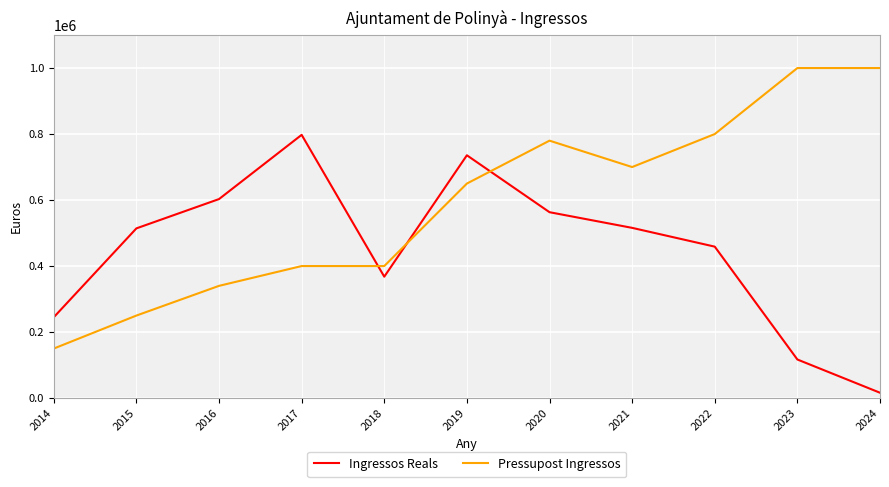

List the series in order of their overall mean, highest first.

Pressupost Ingressos, Ingressos Reals